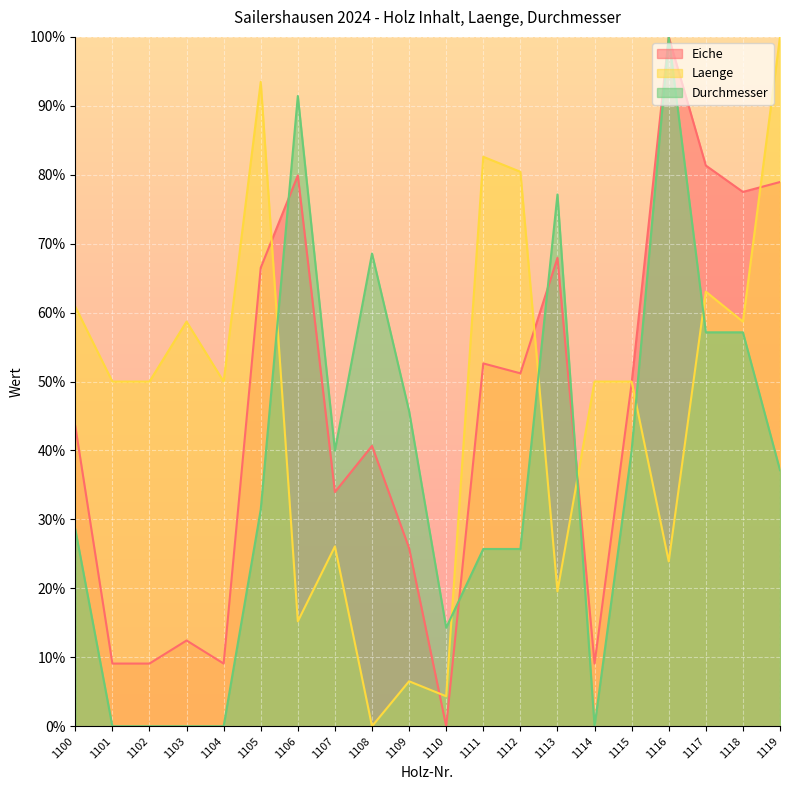

In Durchmesser, how many points are higher than both neighbors (excluding endpoints)?

4